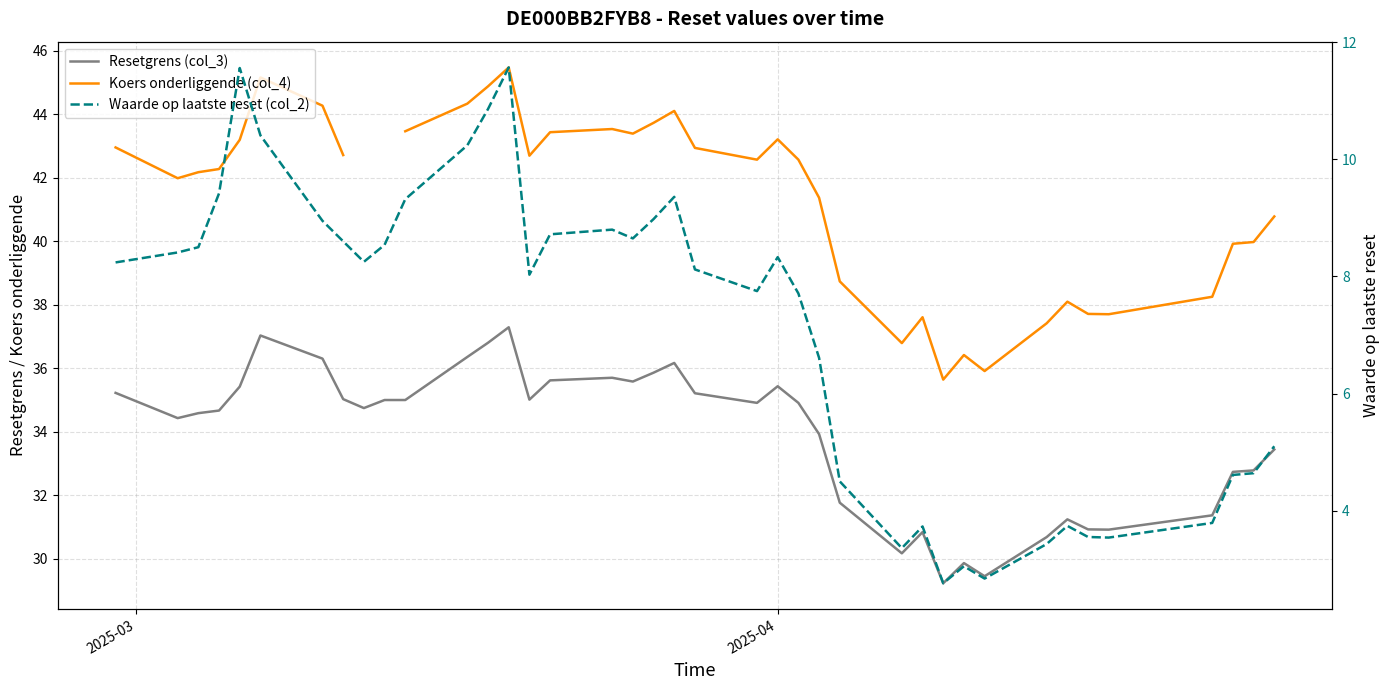

Count the number of categories in the chart.

39